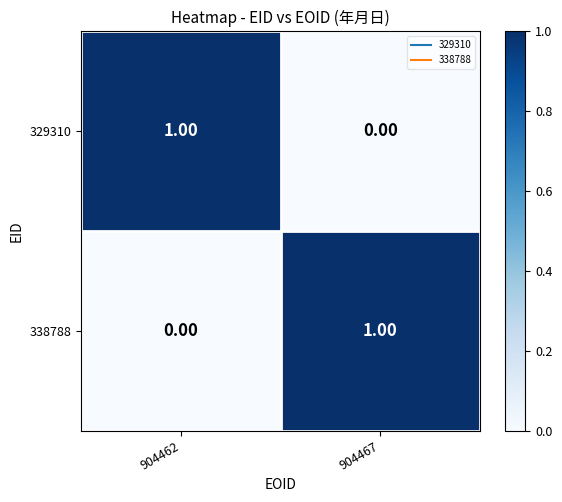

What is the difference between the highest and lowest values at 904467?

1